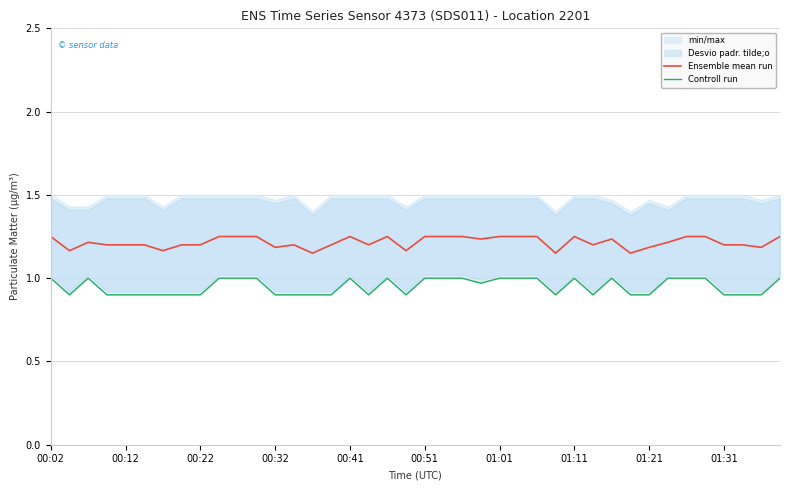

What is the total value across all series at 17?

2.1